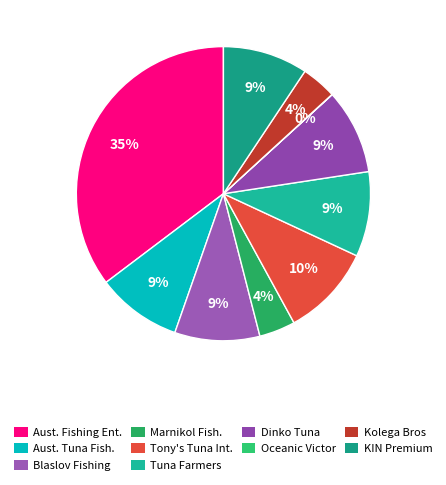

Count the number of slices in the pie.

10